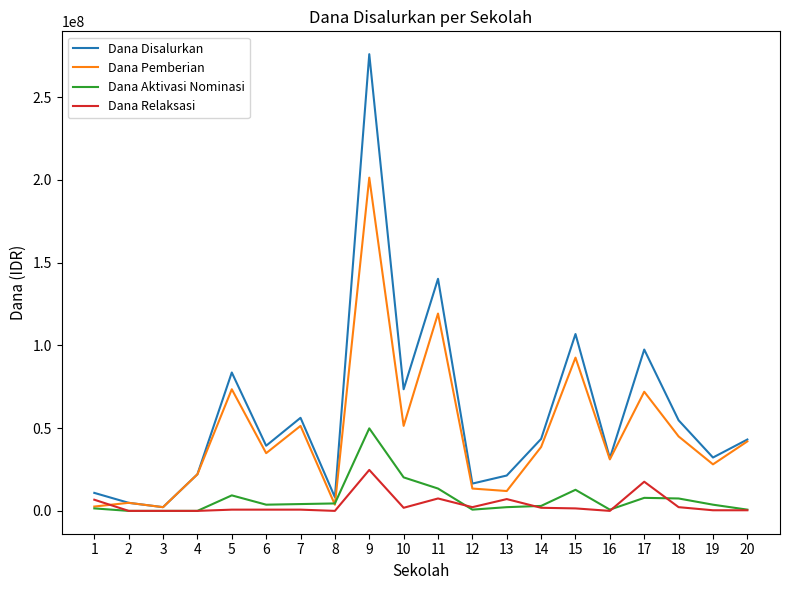

How many lines are shown in the chart?

4